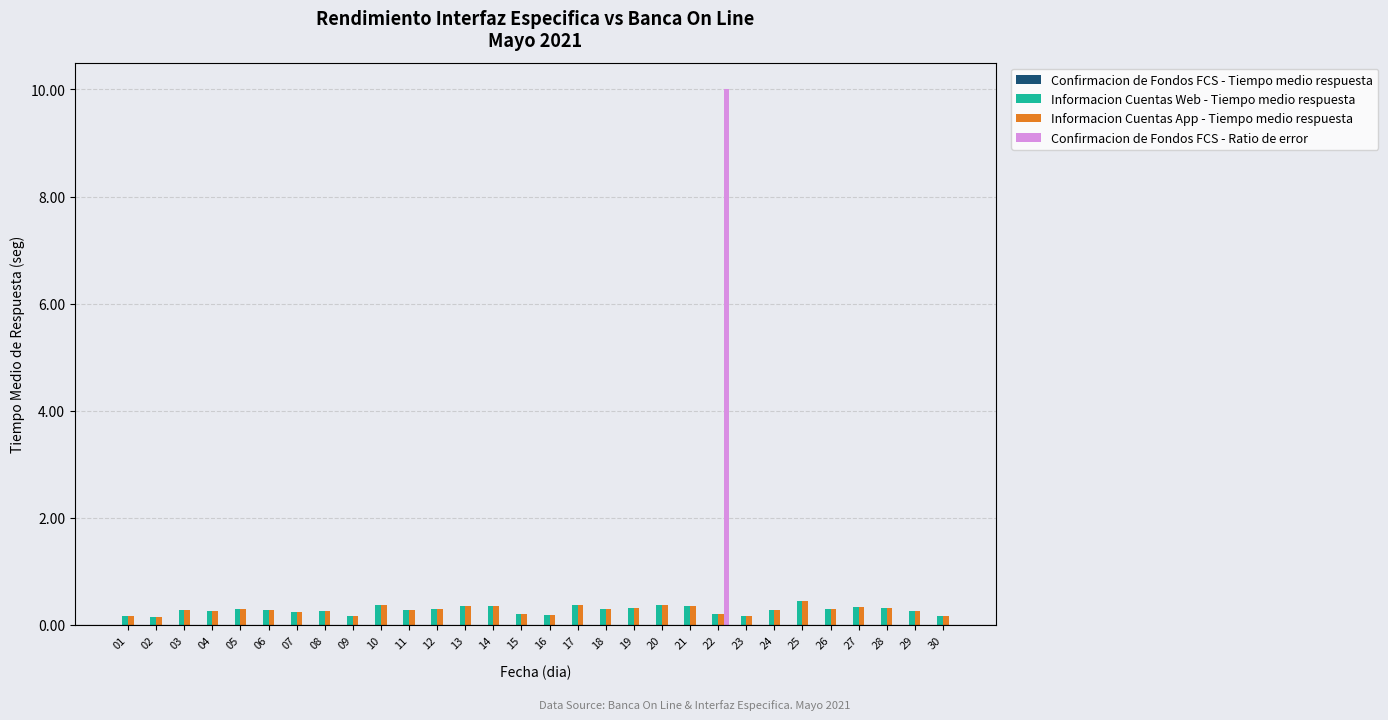

At which category does the chart reach its peak across all series?

22